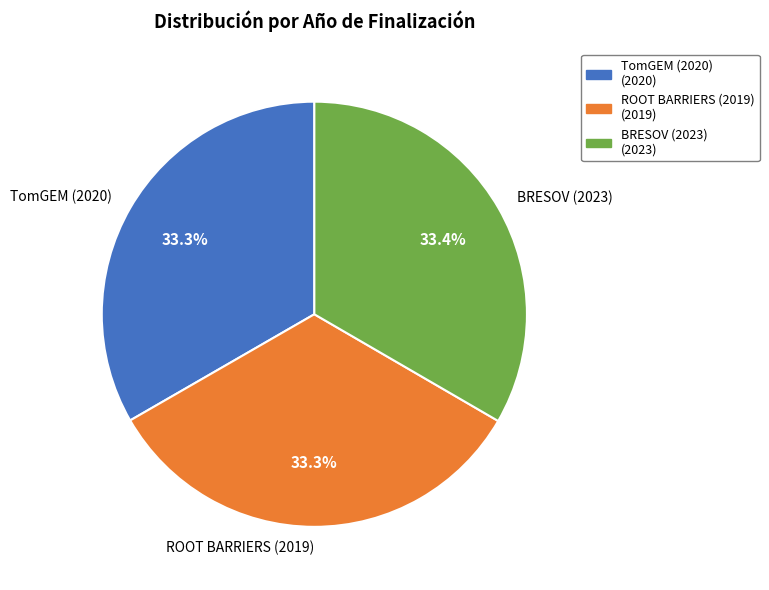

Is there any slice that represents more than half of the pie?

No